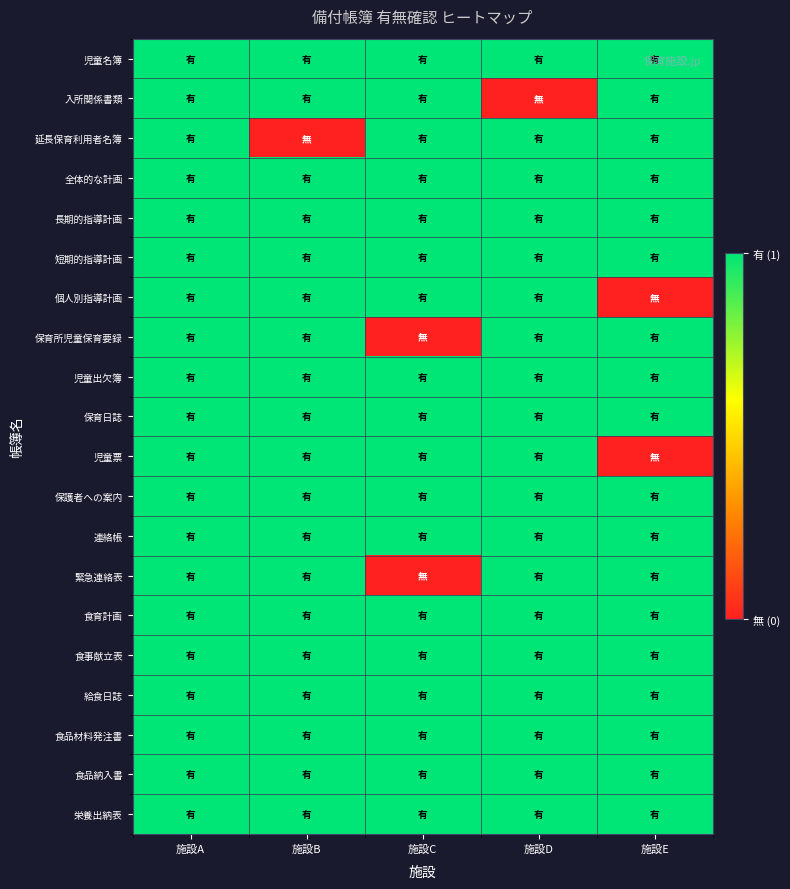

Which series has the largest range (max minus min)?

入所関係書類